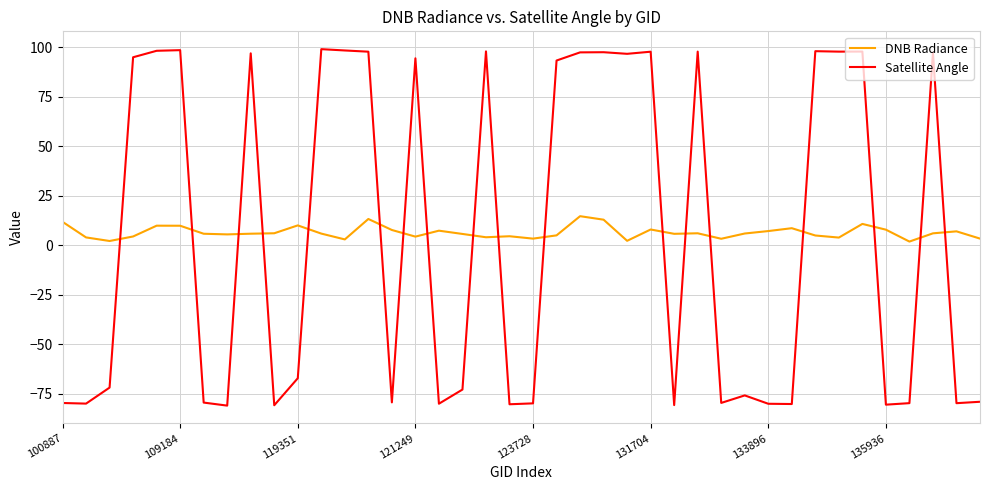

What is the maximum value shown in the chart?

99.1